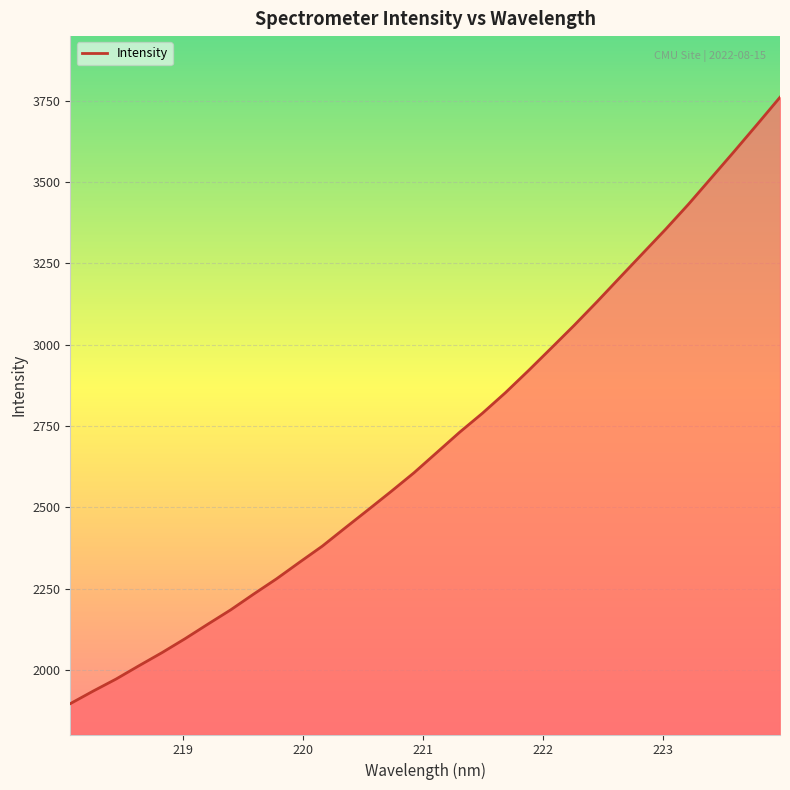

What is the minimum value shown in the chart?

1896.8